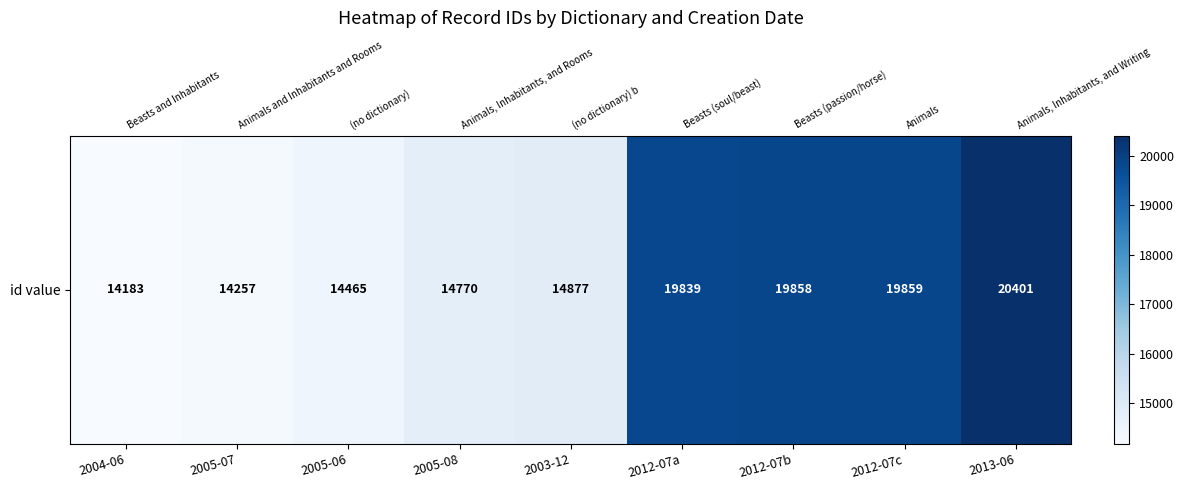

At which category does the chart reach its minimum across all series?

2004-06